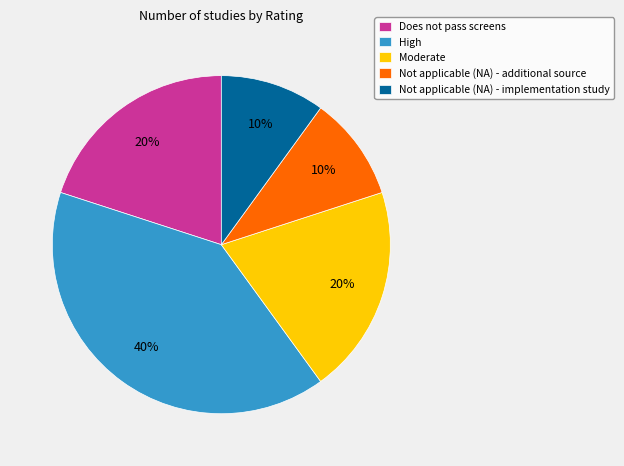

True or false: Not applicable (NA) - additional source accounts for 10% of the total.

True